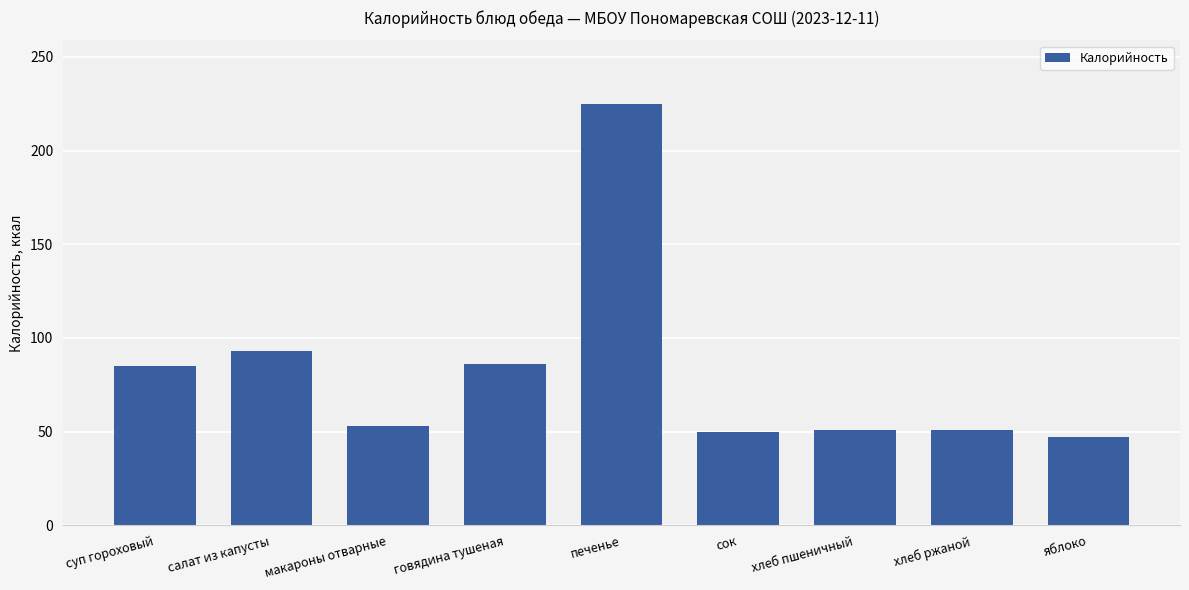

What is the difference between the second highest and second lowest values?

43